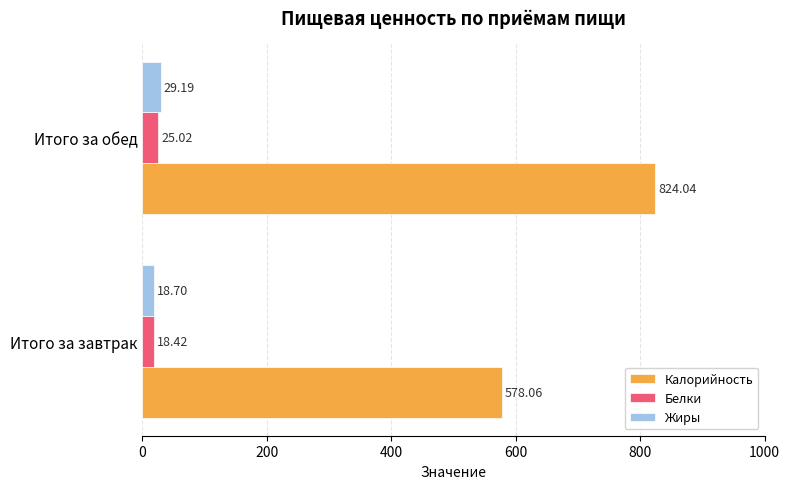

Rank the categories by Жиры value from highest to lowest.

Итого за обед, Итого за завтрак